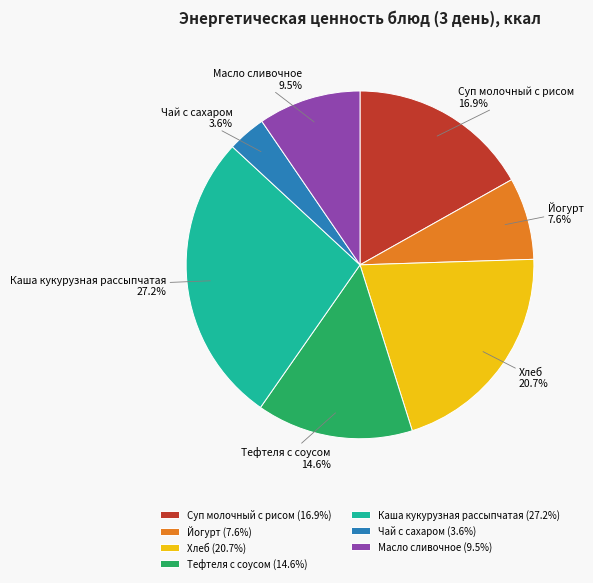

How many segments does this pie chart have?

7